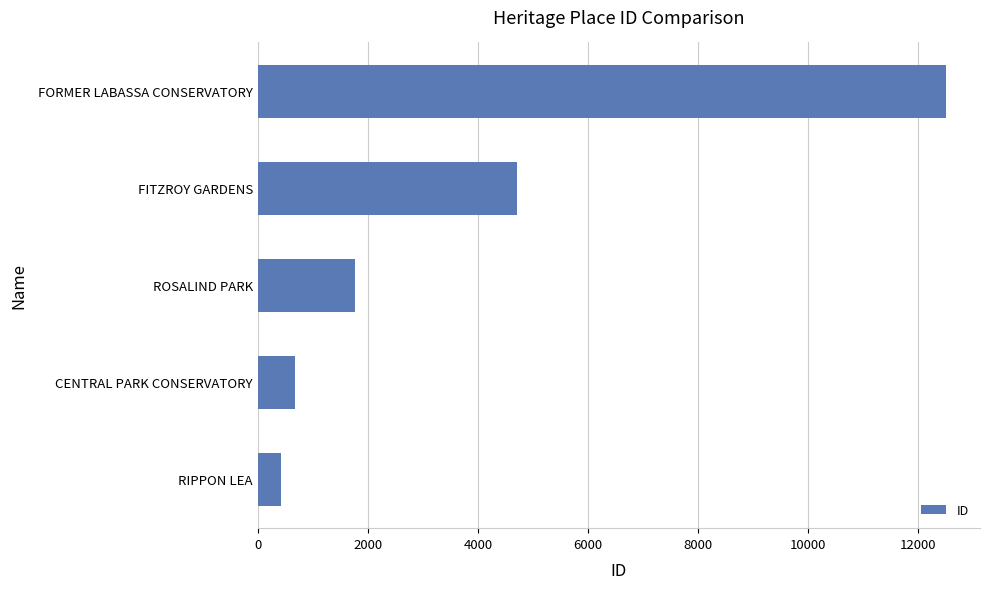

How many distinct data groups are displayed?

1